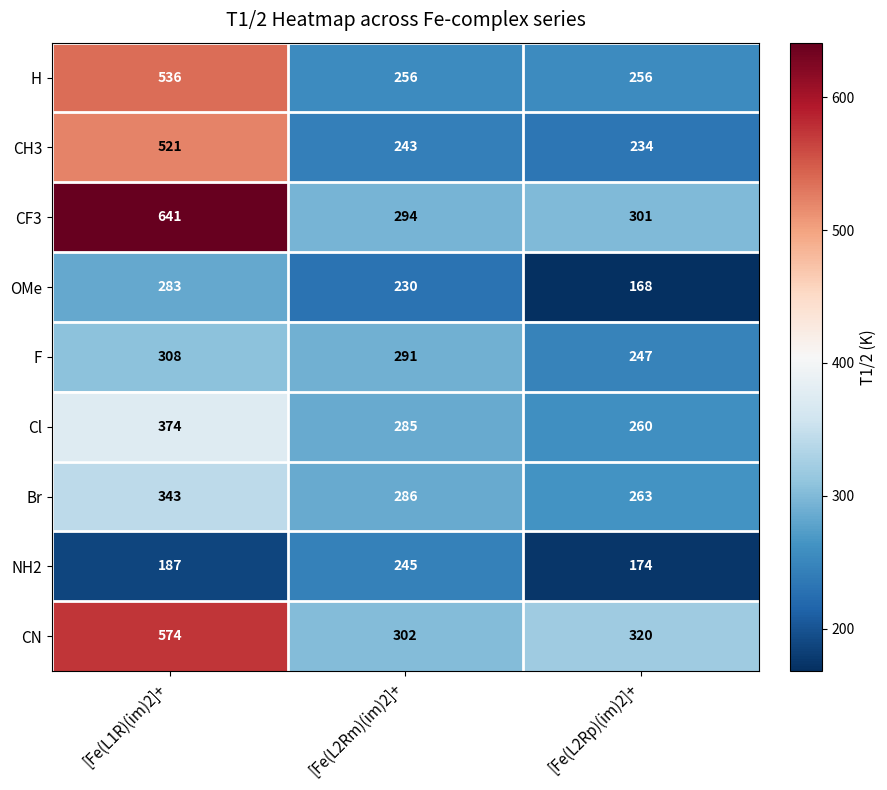

What is the total value across all series at [Fe(L2Rm)(im)2]+?

2432